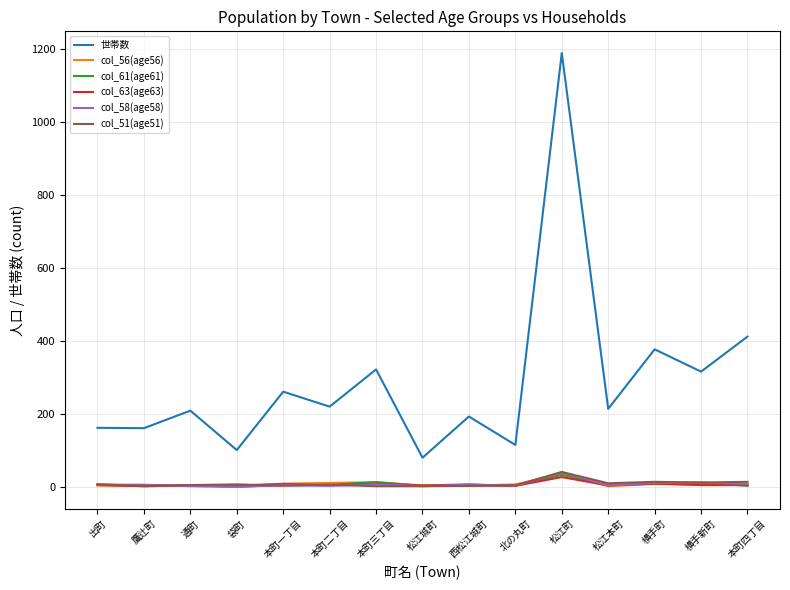

Is the value of 世帯数 at 本町三丁目 greater than the value of col_51(age51) at 松江城町?

Yes